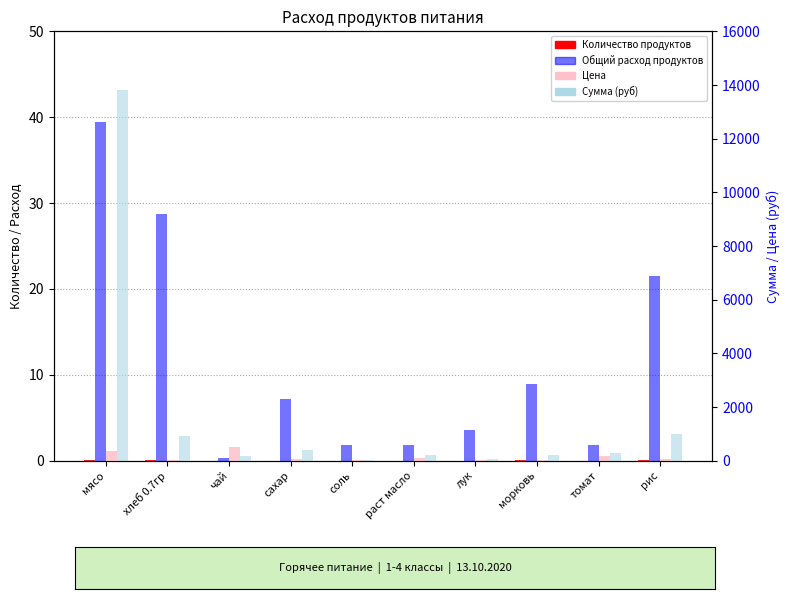

What is the lowest value of the Цена series?

12.0